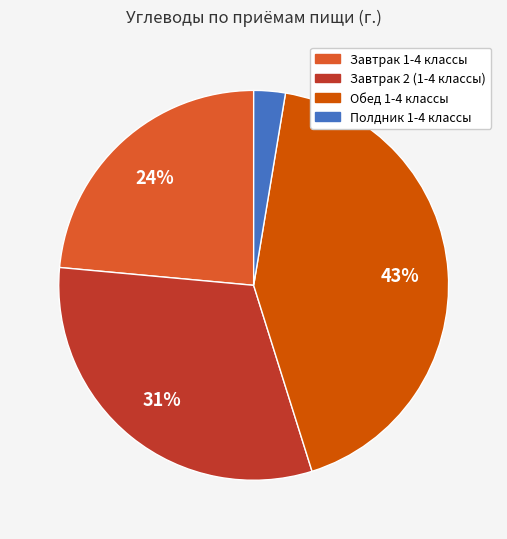

Approximately how many times larger is the value at Завтрак 2 (1-4 классы) compared to Завтрак 1-4 классы?

1.3